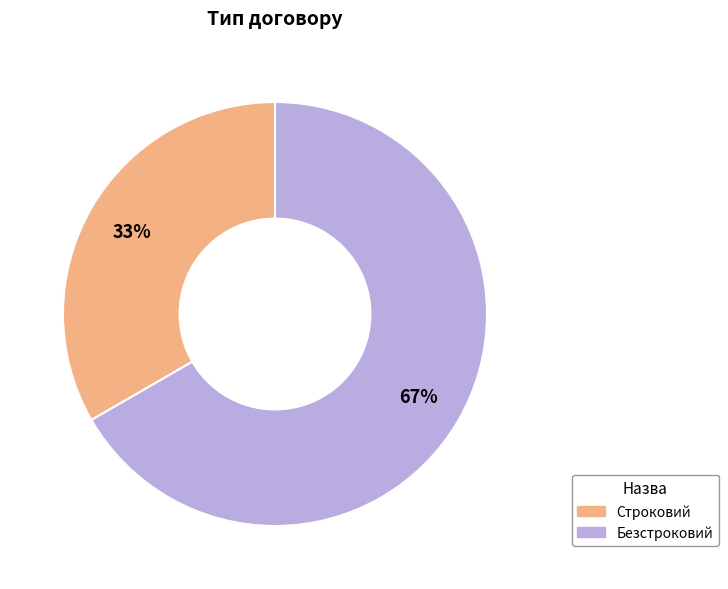

Do Строковий and Безстроковий together represent more than half of the pie?

Yes